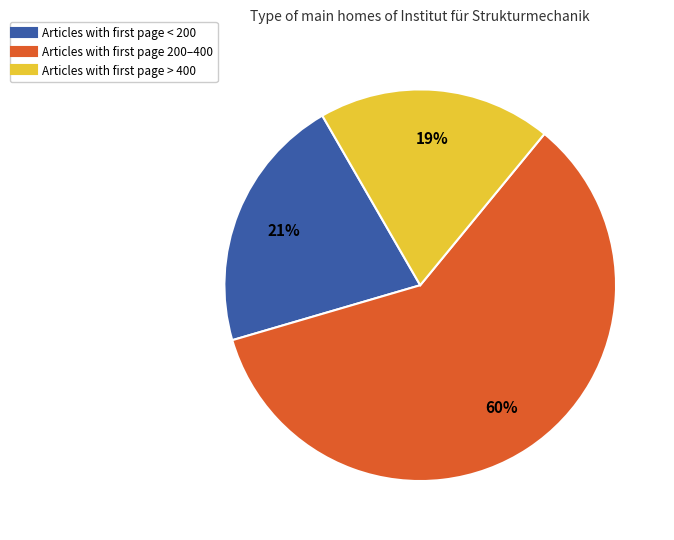

Is there any slice that represents more than half of the pie?

Yes